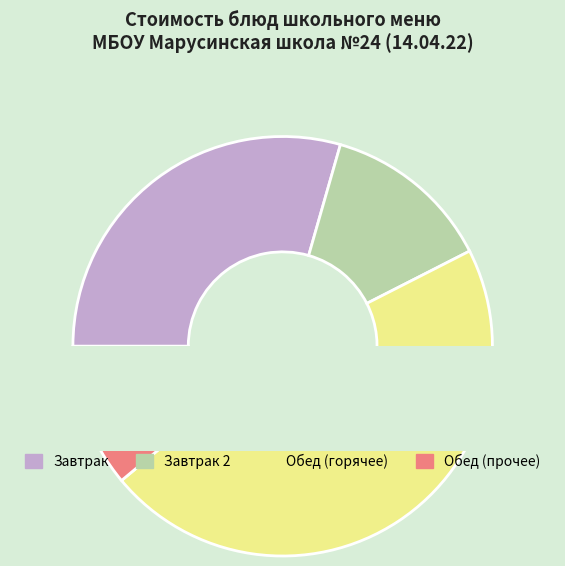

Does Яблоко account for over 50% of the chart?

No